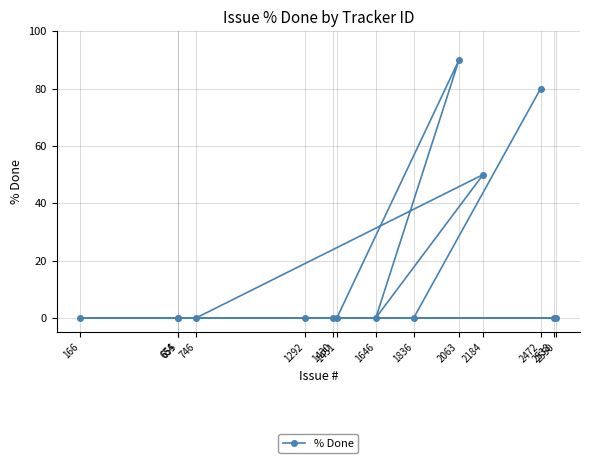

Rank the categories by value from lowest to highest.

2538, 1292, 1451, 1646, 746, 1430, 166, 2550, 655, 654, 1836, 2184, 2472, 2063